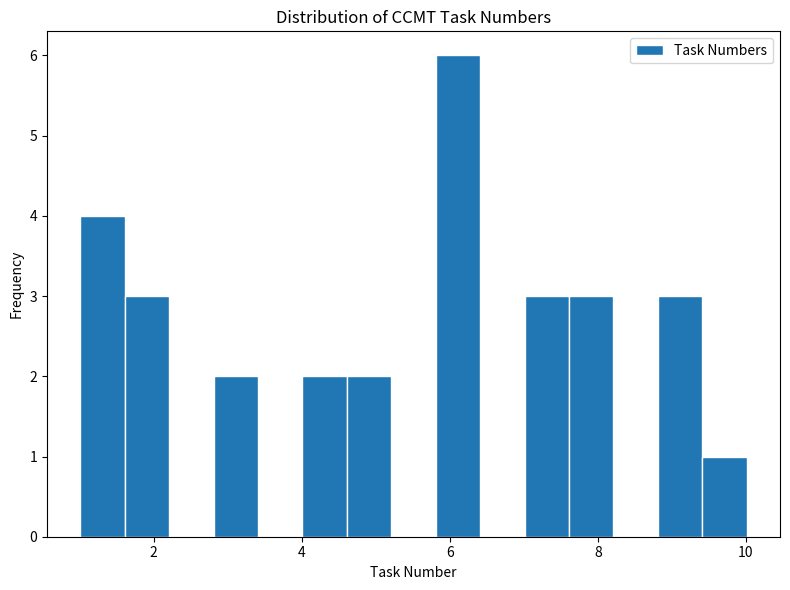

Read against the x-axis, roughly where is the centre of the tallest bar?

6.2